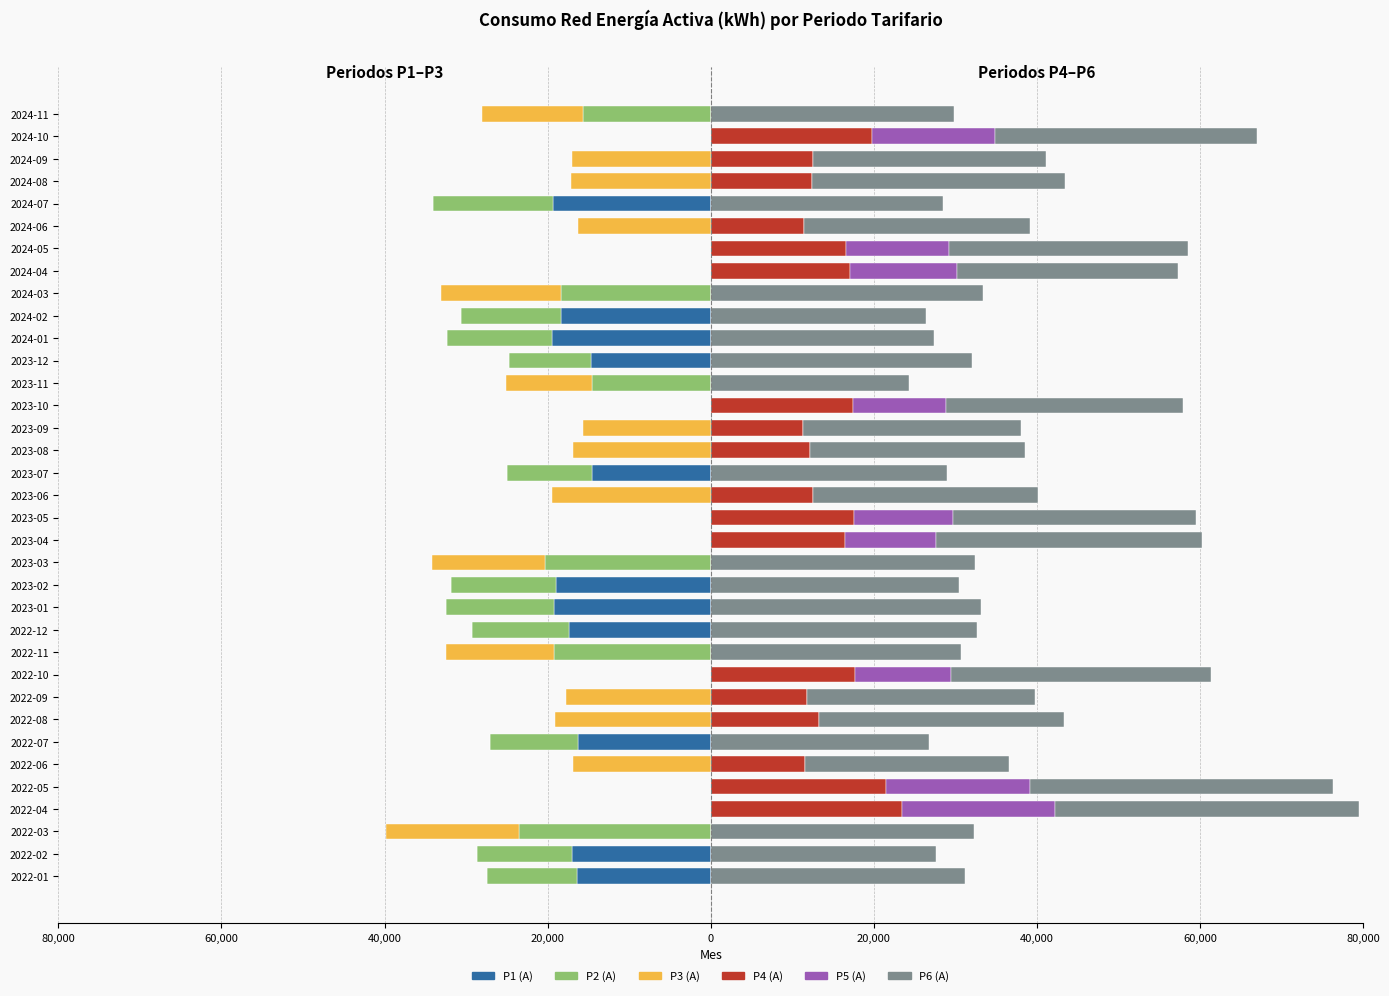

Which series has the largest total across all categories?

P6 (A)